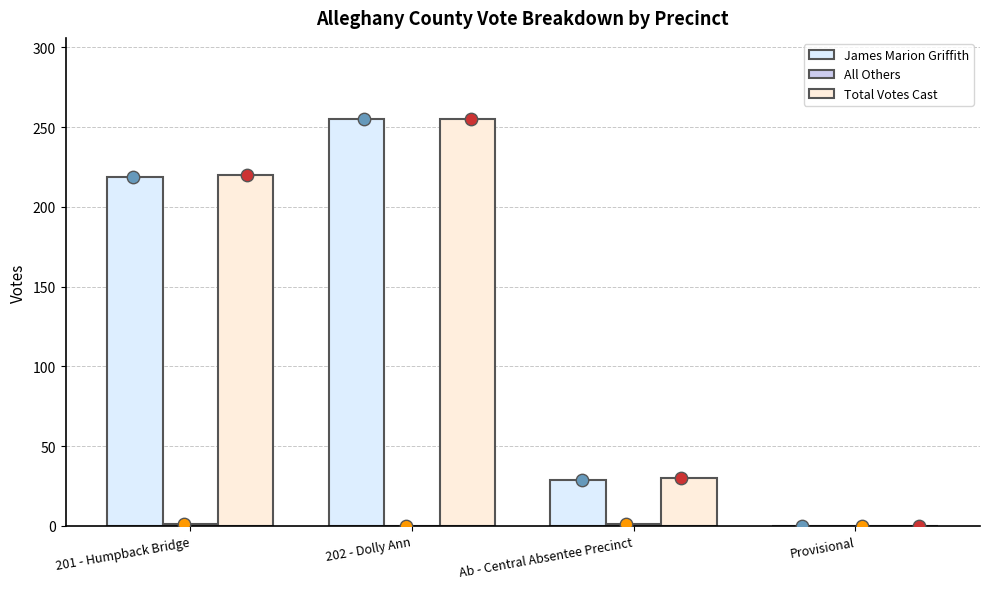

At how many categories does at least one series exceed 70?

2